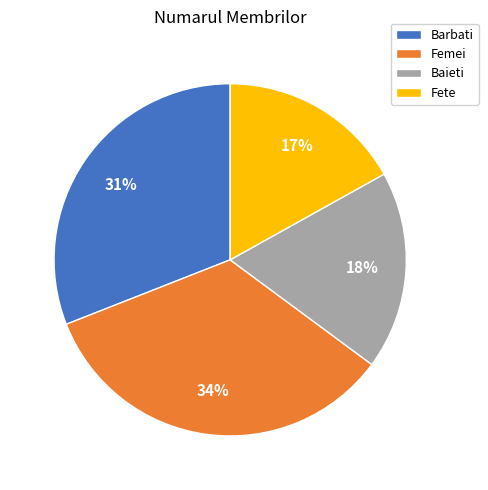

Combined, do Baieti and Barbati account for over 50%?

No